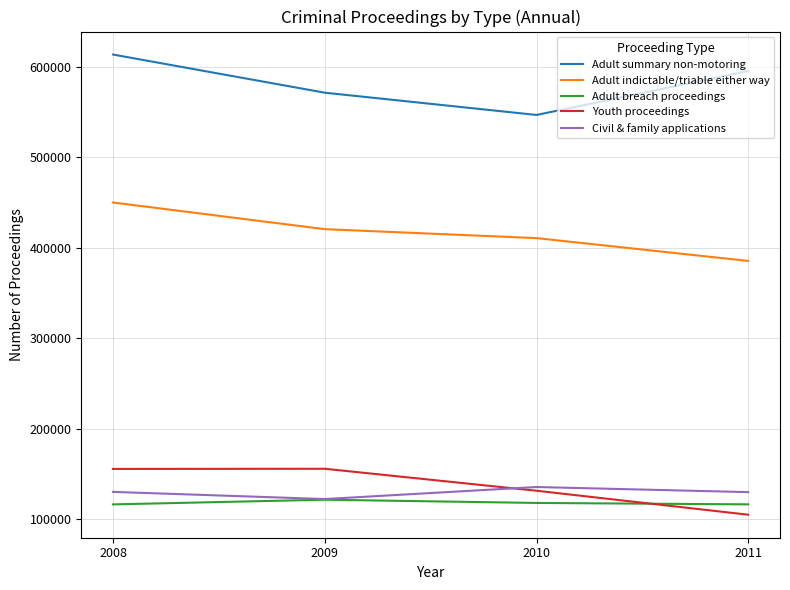

At which category is the sum across all series the highest?

2008